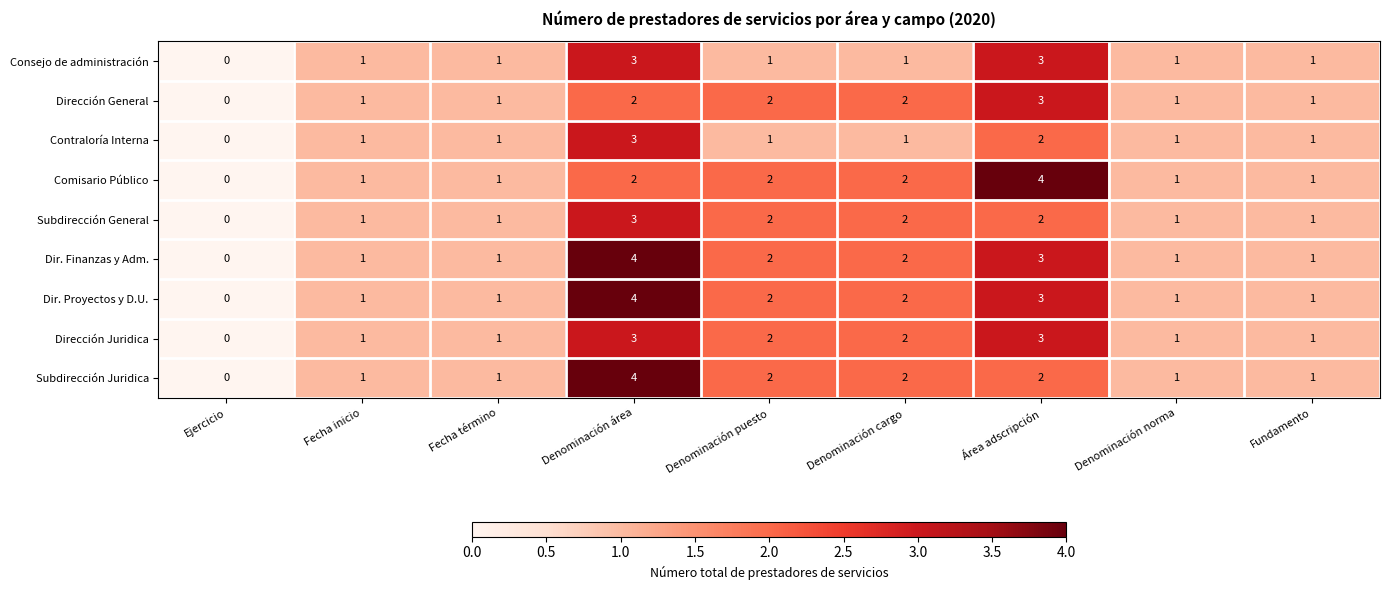

Count the Dir. Finanzas y Adm. values in the range 1 to 2.

6